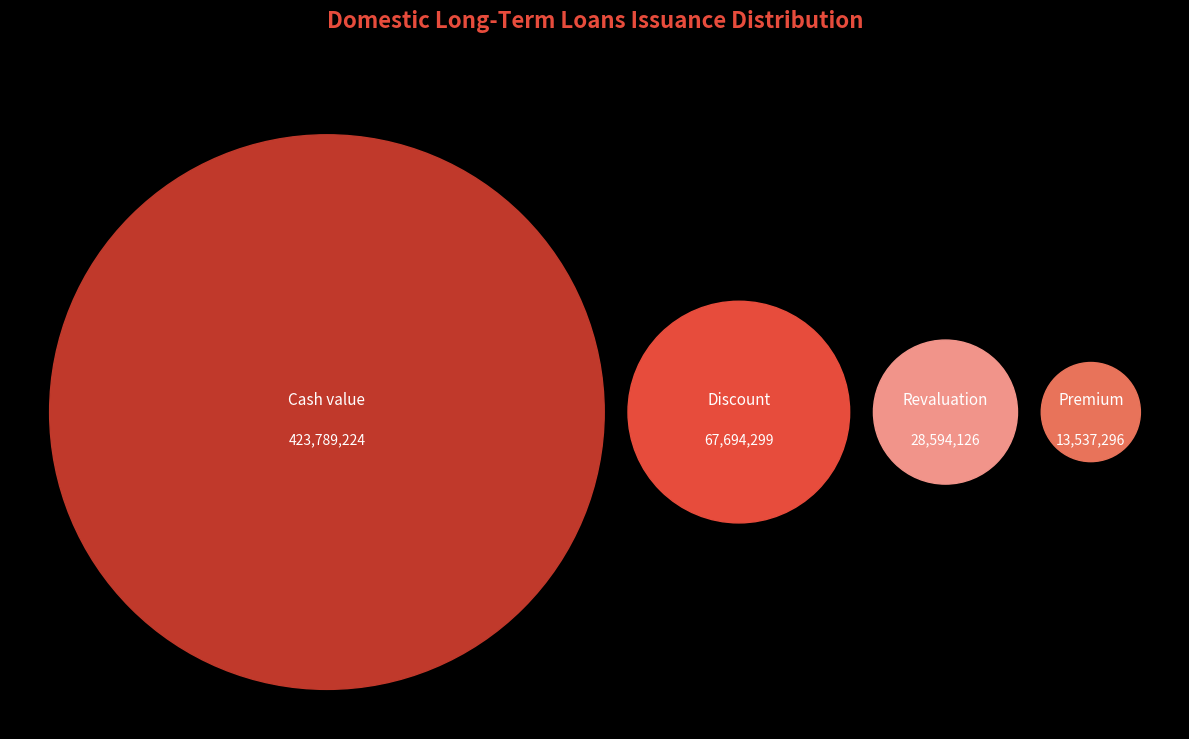

Combined, do Premium and Discount account for over 50%?

No